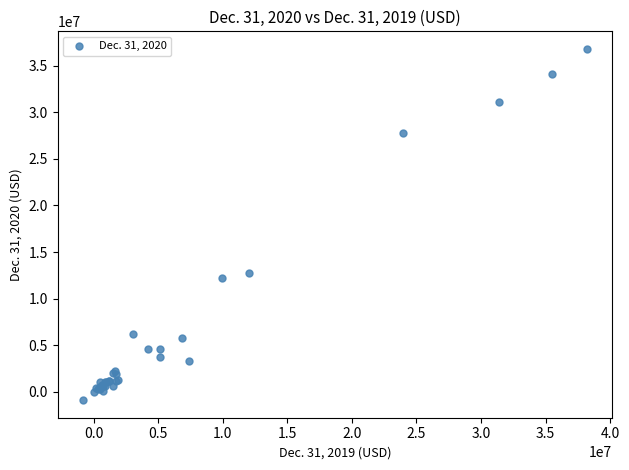

What Y value in the scatter plot is closest to 17949500?

12738000